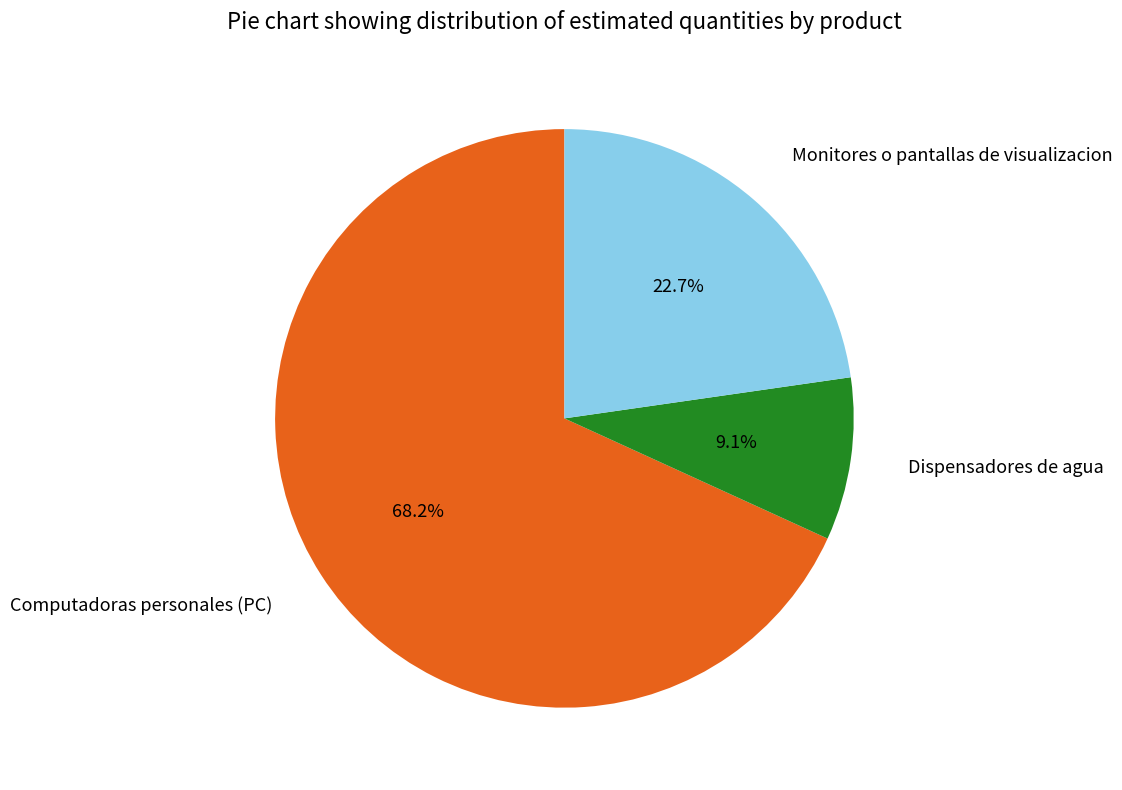

To the nearest percent, what is the average slice percentage?

33%